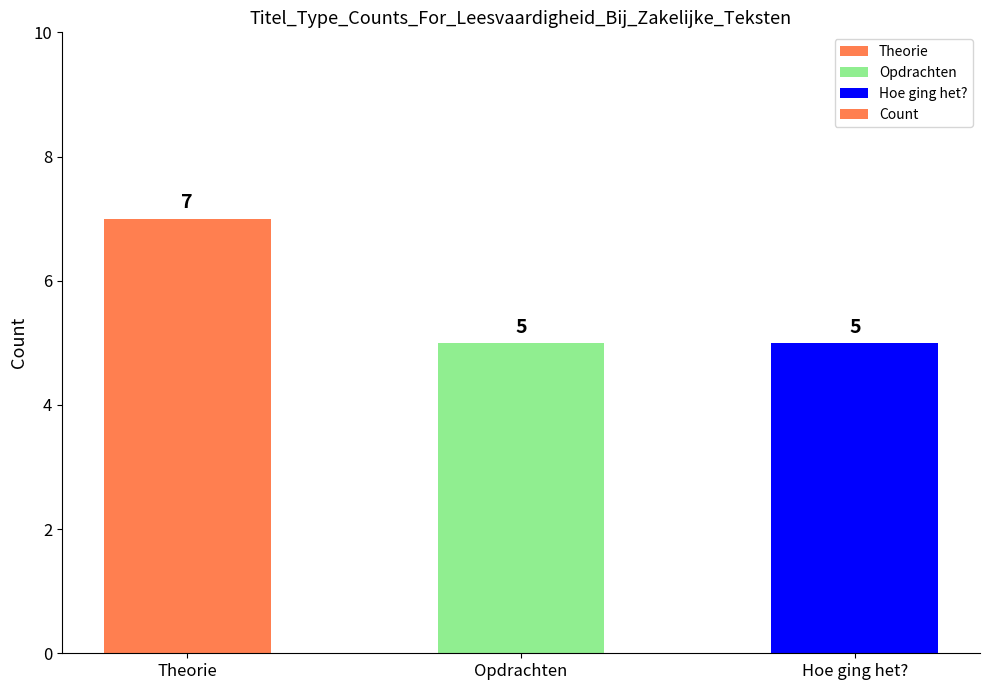

Which category has the highest value across all series?

Theorie